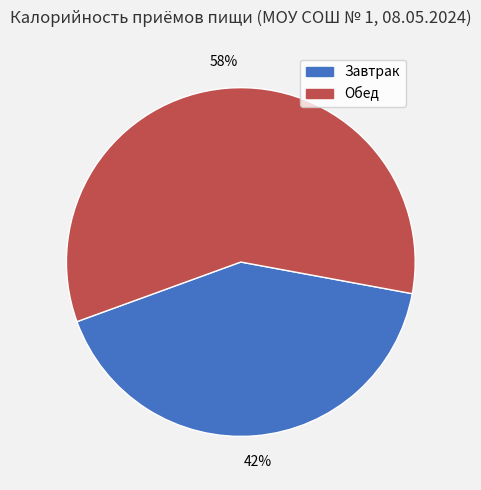

Is there a majority slice in this chart?

Yes